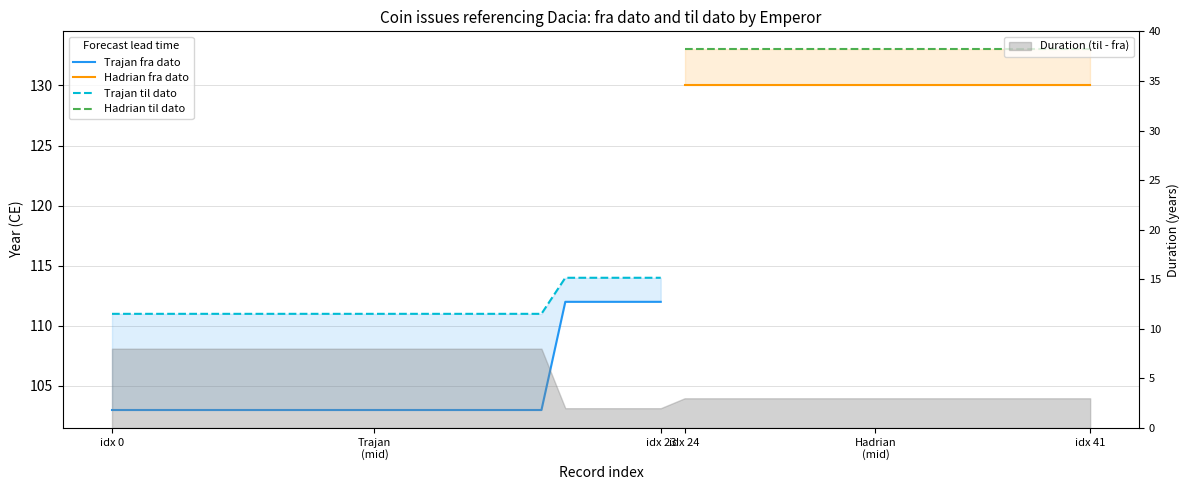

True or false: there are more than 2 points higher than both neighbors.

False